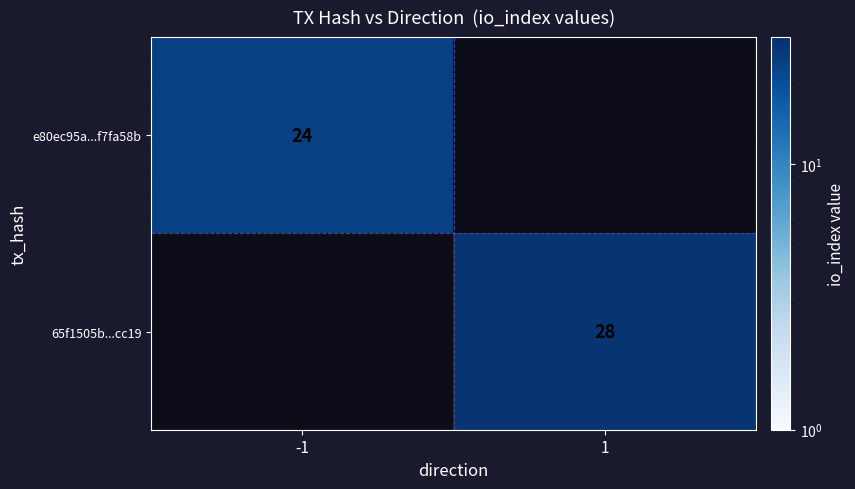

Is it true that e80ec95a...f7fa58b equals 33 at -1?

False